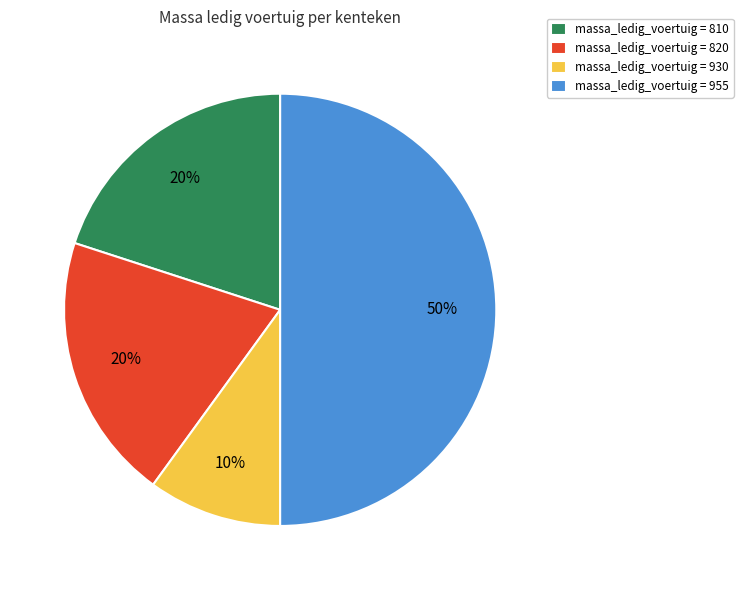

Which slice is the largest?

massa_ledig_voertuig = 955